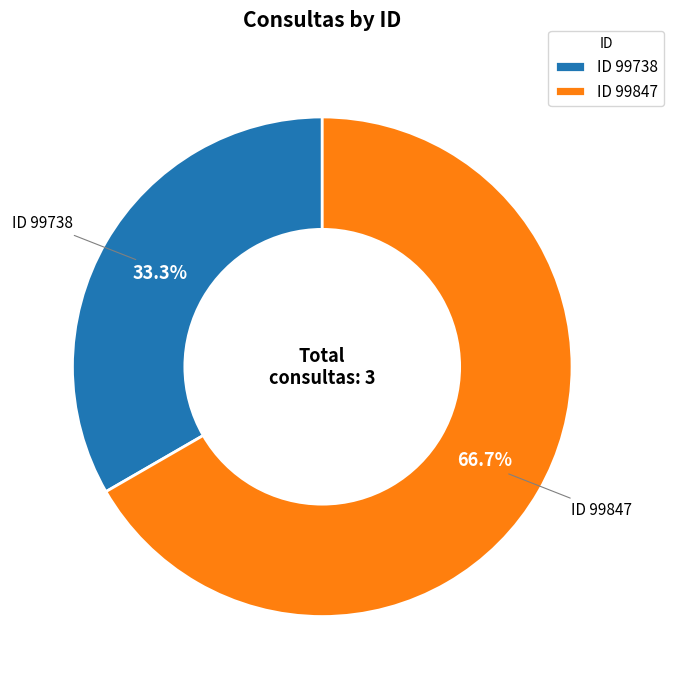

Is there a majority slice in this chart?

Yes